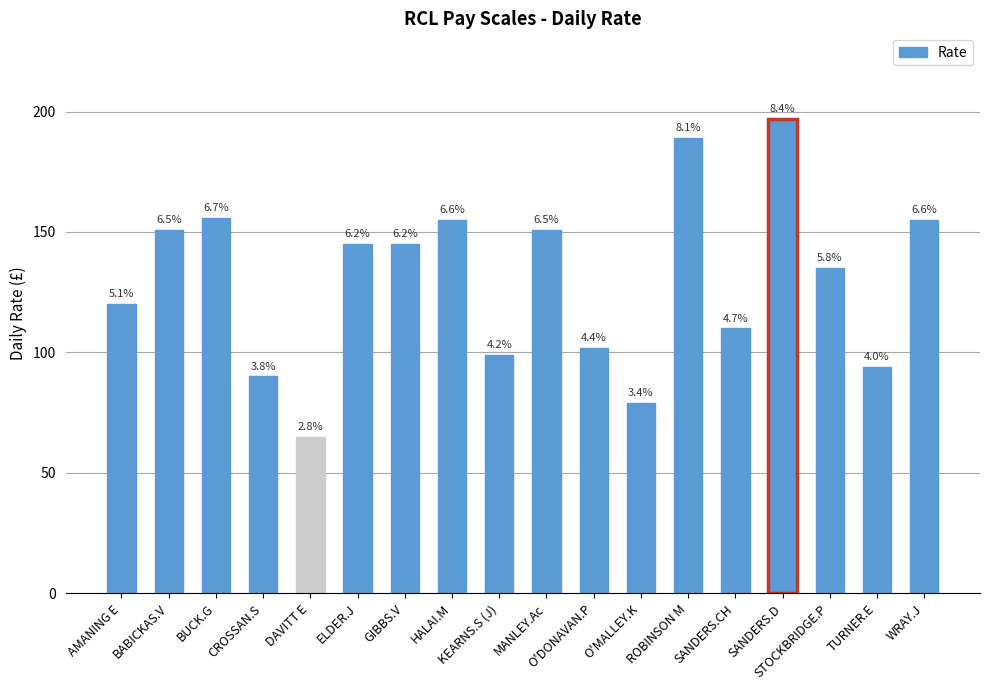

What is the difference between the maximum and second lowest values?

118